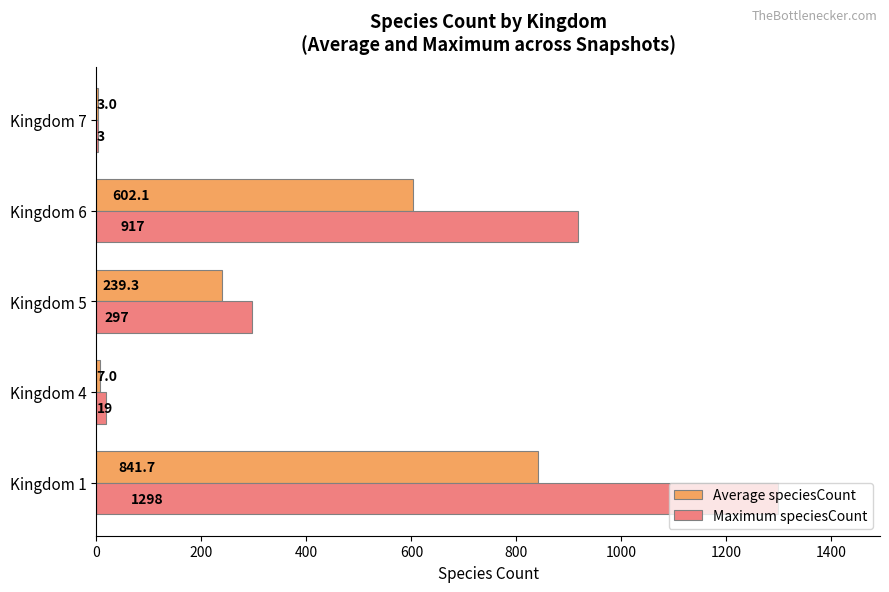

Which category has the highest value across all series?

Kingdom 1